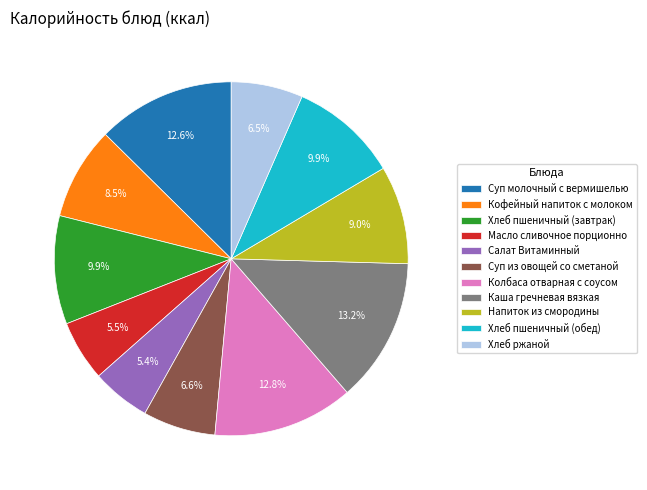

What is the ratio of the value at Масло сливочное порционно to the value at Колбаса отварная с соусом?

0.4